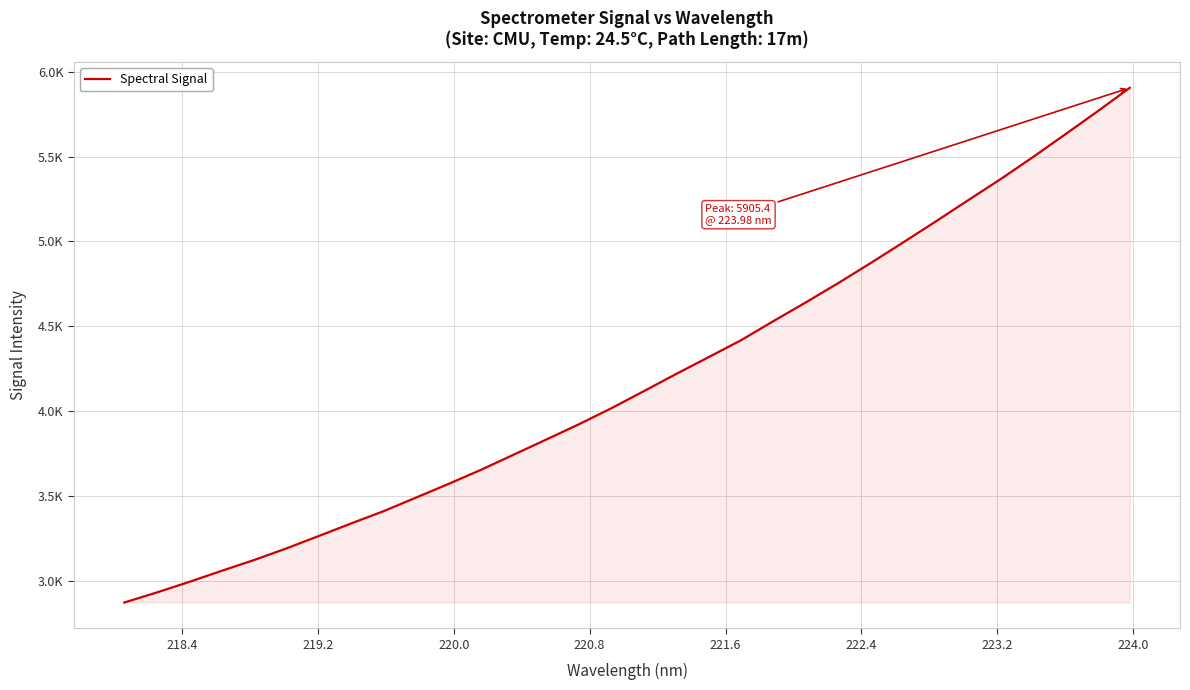

Does the chart have visible grid lines?

Yes